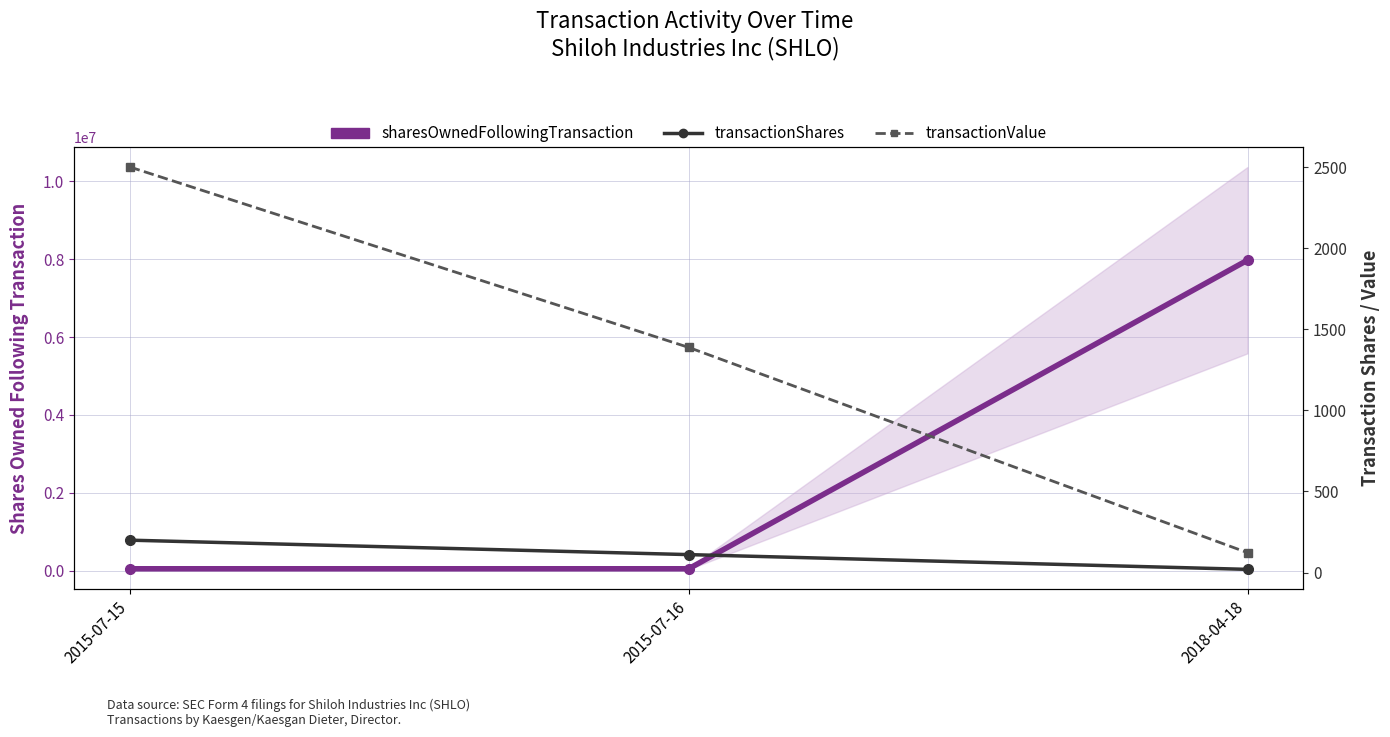

How many lines are shown in the chart?

3